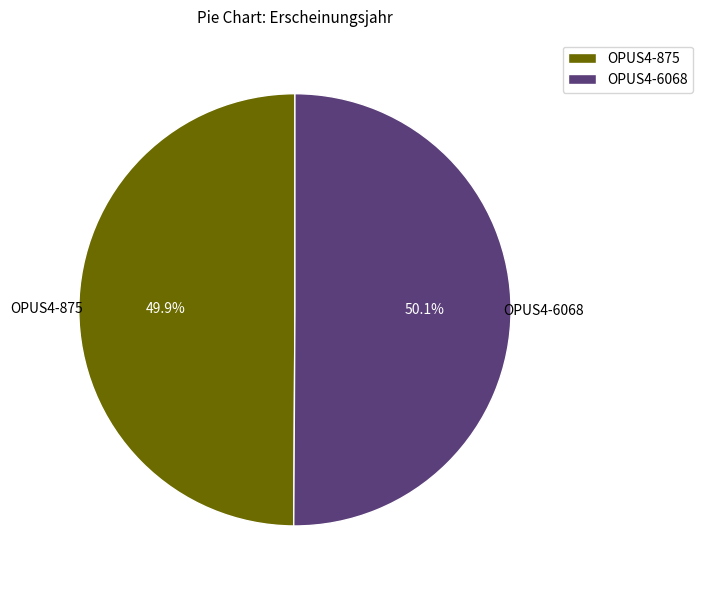

Combined, do OPUS4-875 and OPUS4-6068 account for over 50%?

Yes